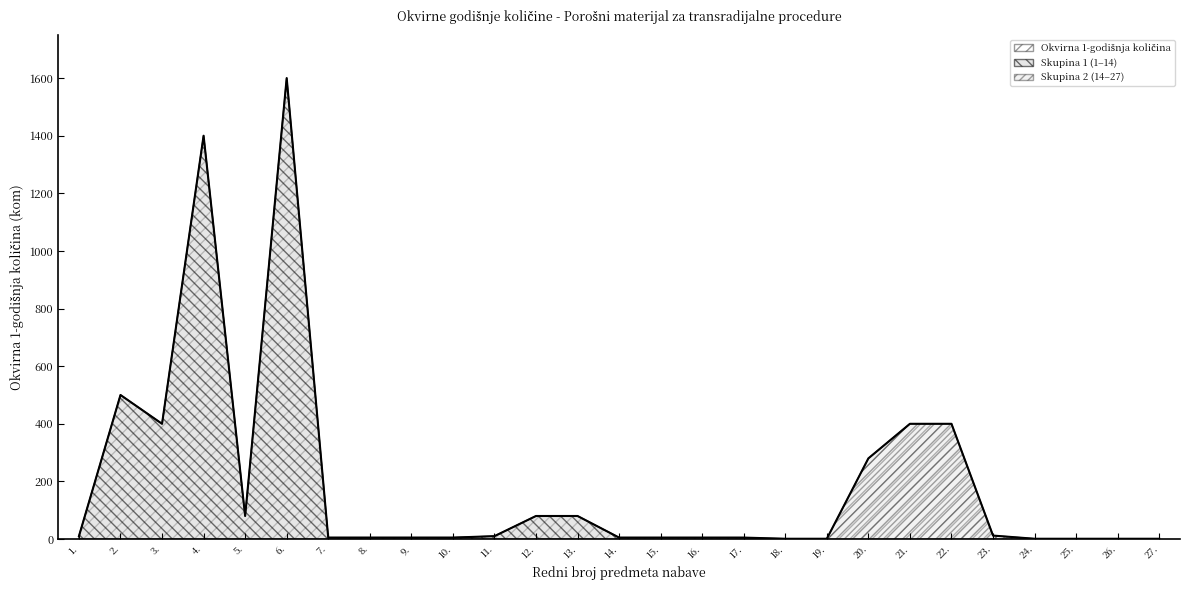

How many values are below 5?

6